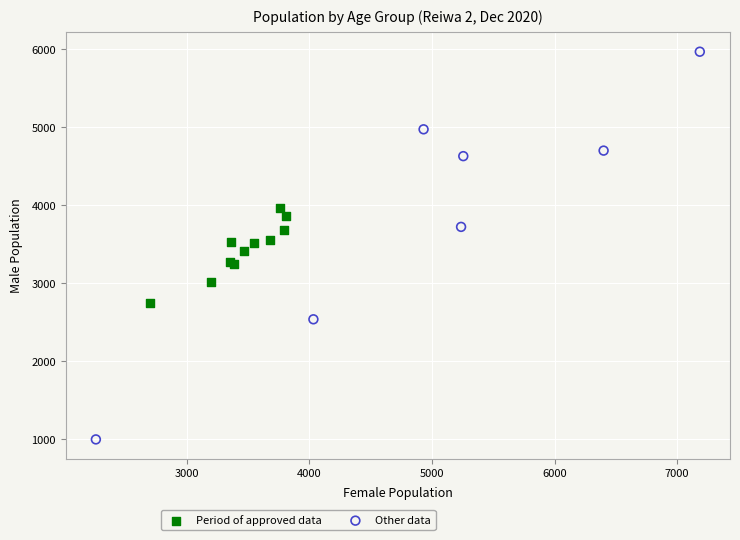

Which series has the widest spread of Y values?

Other data